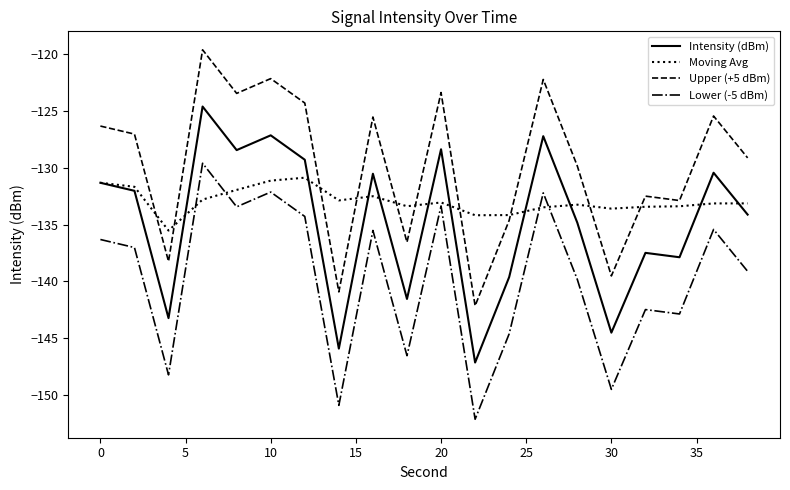

True or false: Intensity (dBm) and Upper (+5 dBm) cross at least once.

False